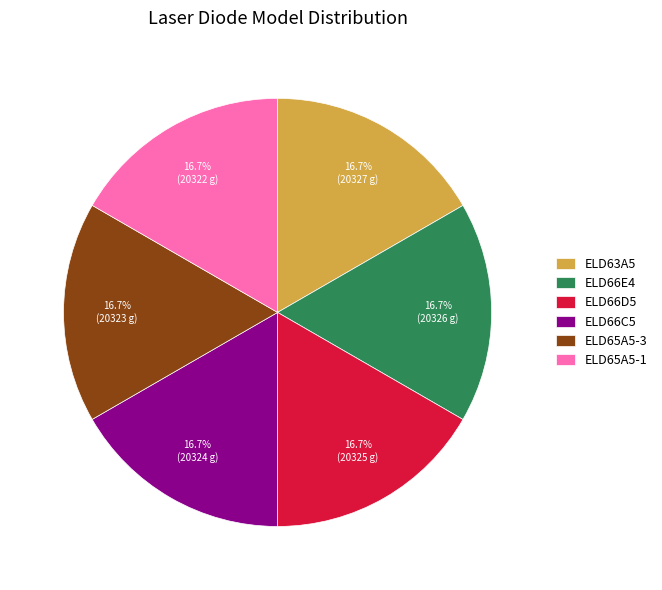

Do ELD66D5 and ELD66C5 together represent more than half of the pie?

No